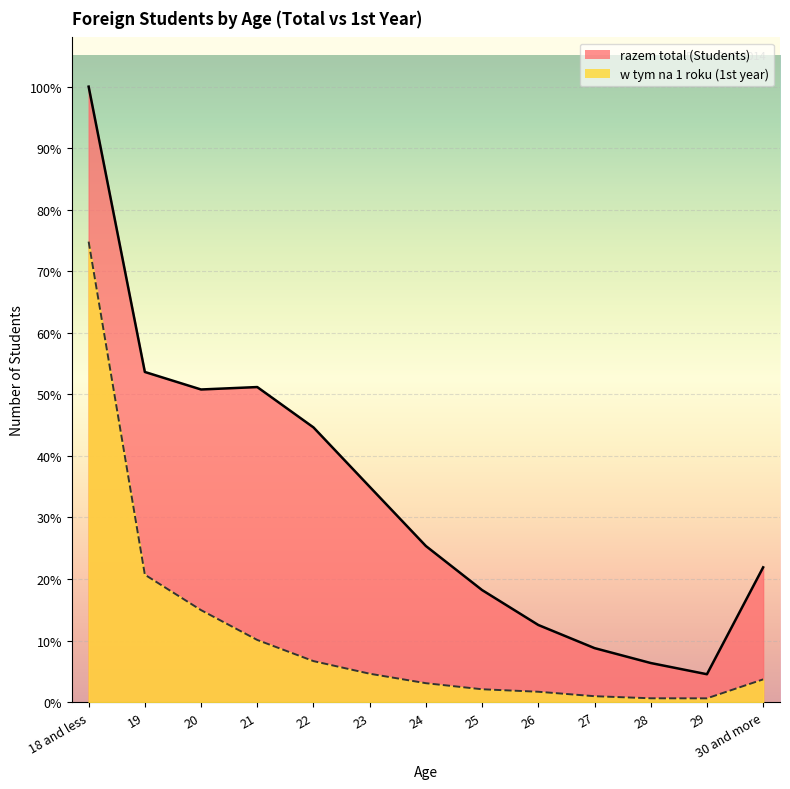

What position from the left is 18 and less?

1